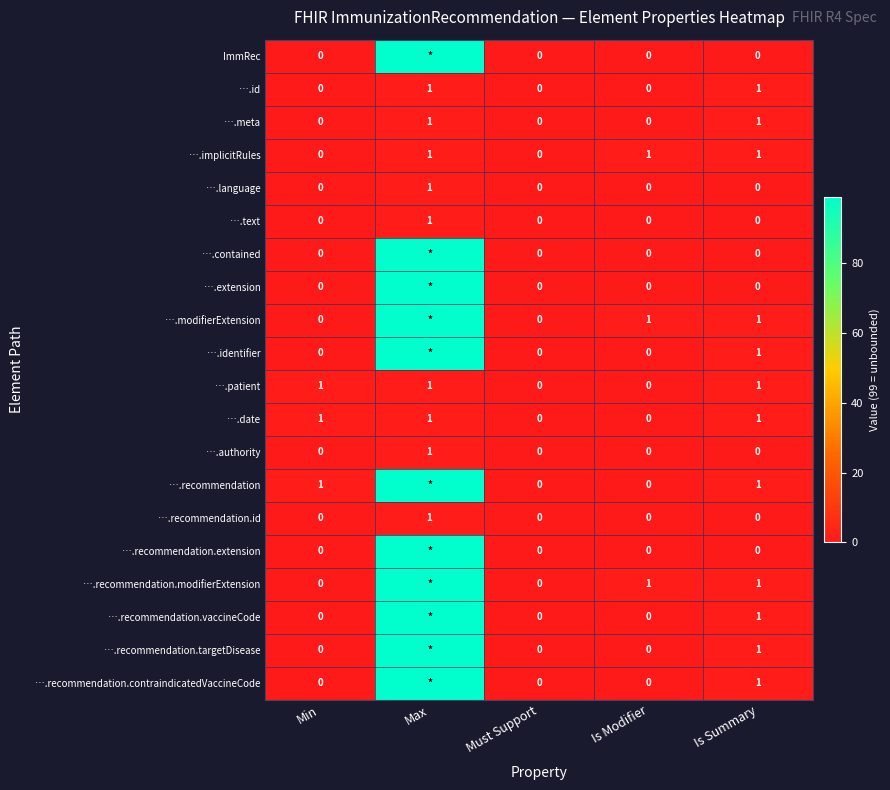

Is it true that ….id equals 0 at Is Modifier?

True